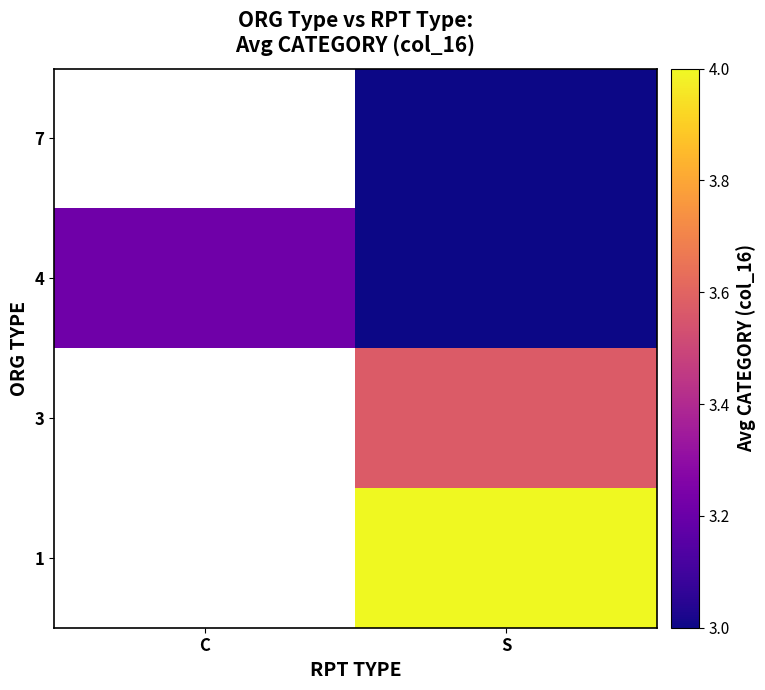

At which category does the chart reach its peak across all series?

S